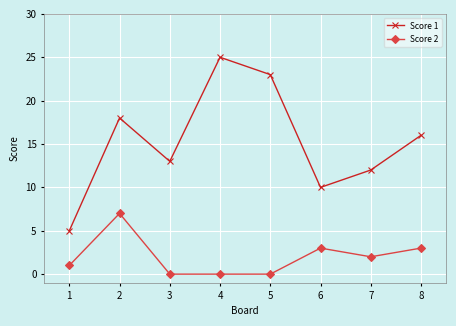

Which series has the largest range (max minus min)?

Score 1